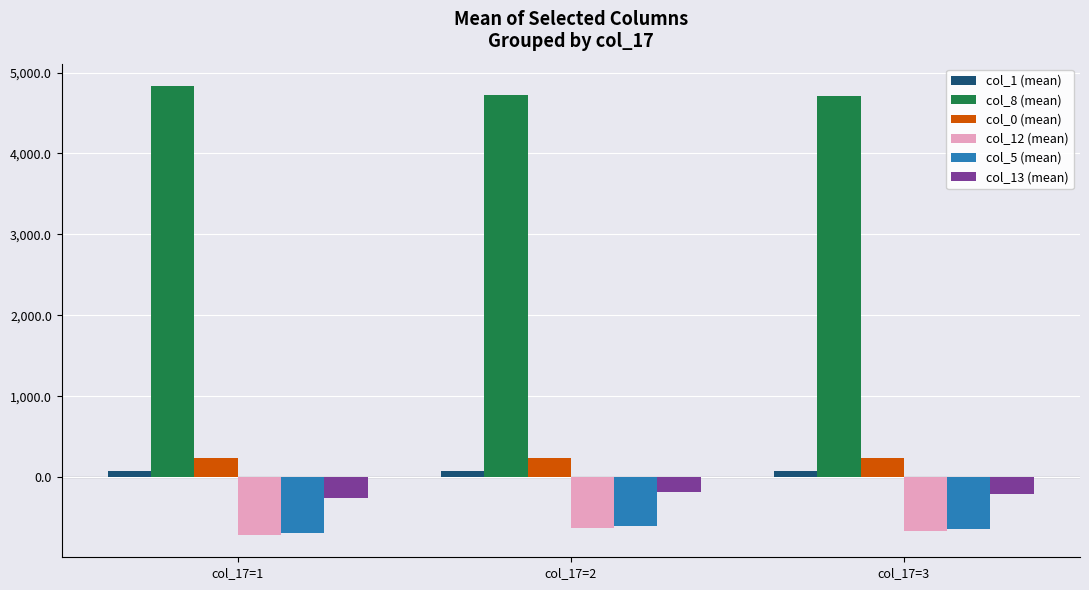

What is the difference between the second highest and minimum values in the col_8 (mean) series?

6.8